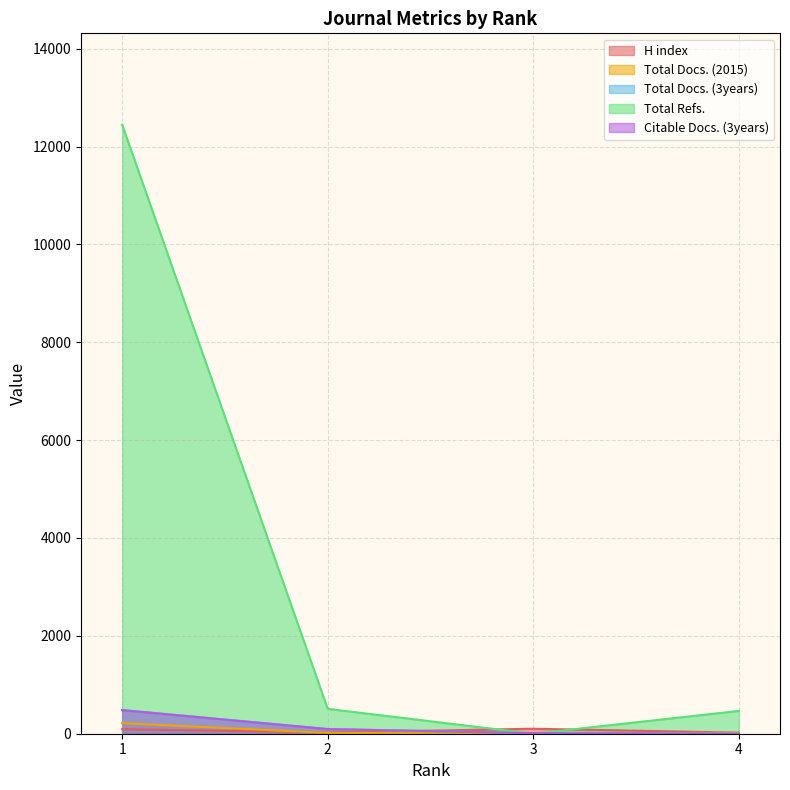

How many lines are shown in the chart?

5